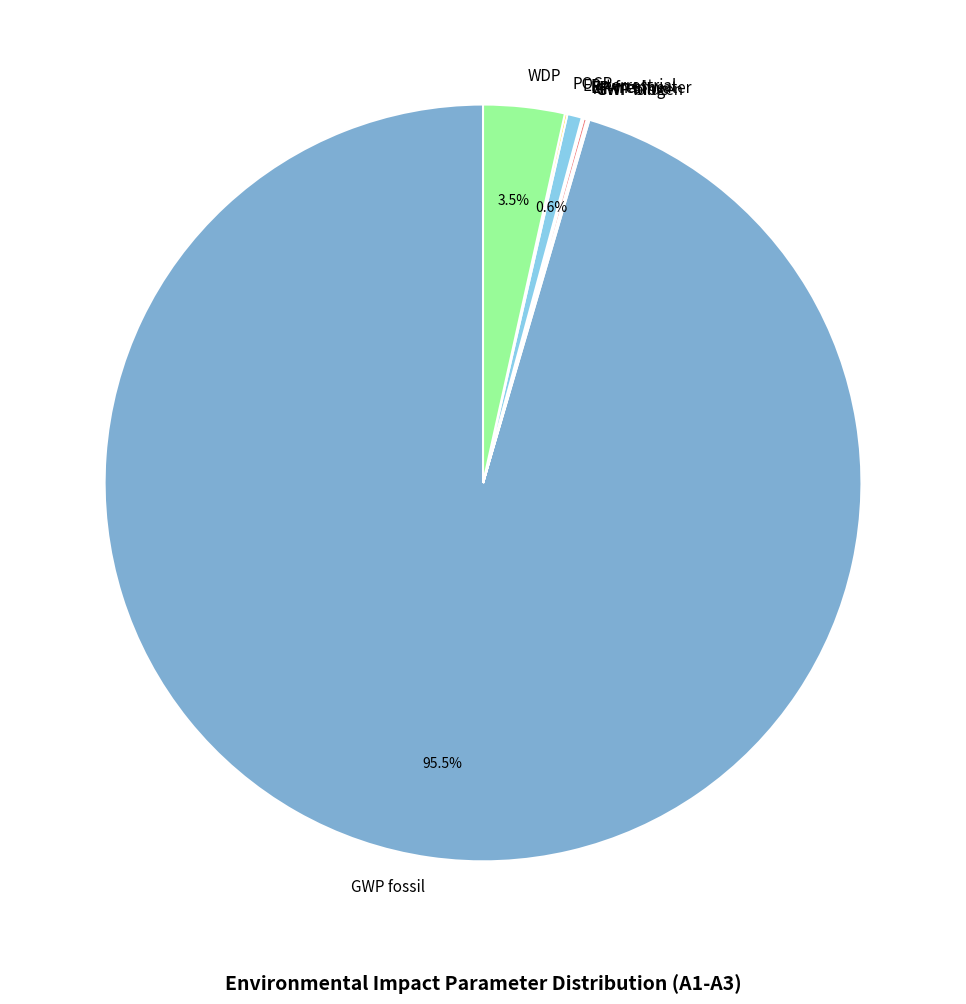

To the nearest percent, what is the difference between the EP-terrestrial and WDP slice percentages?

3%